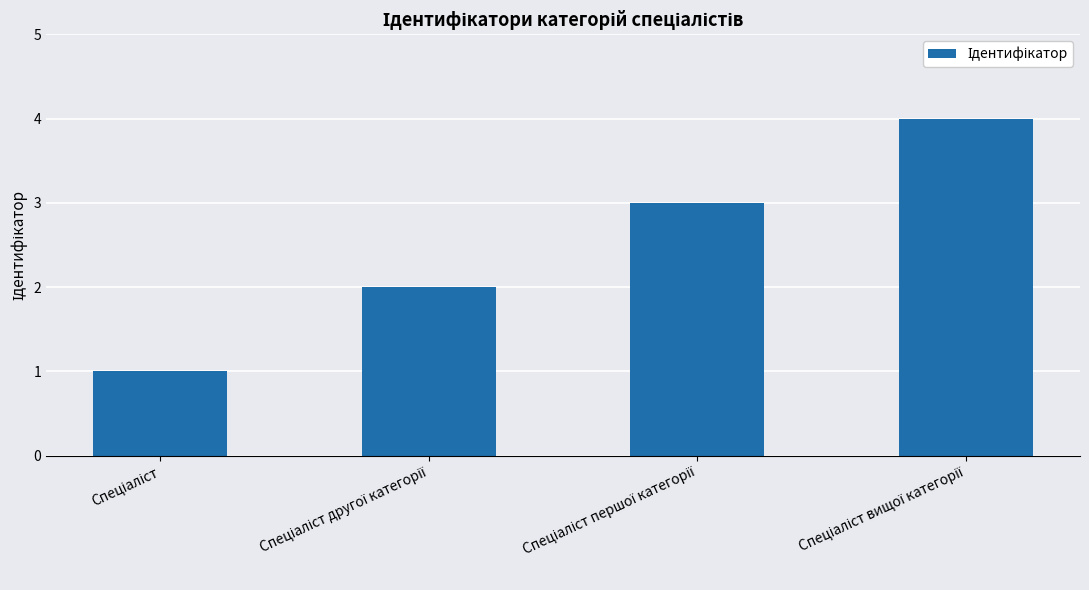

Count the number of categories in the chart.

4